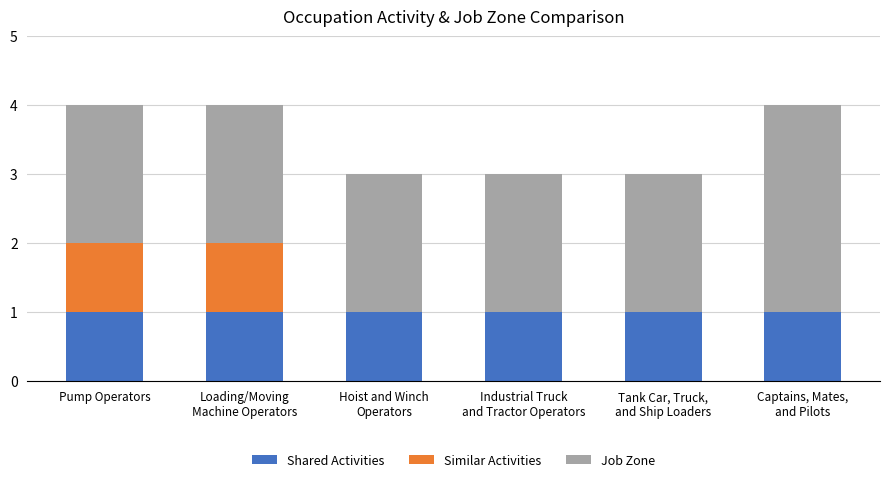

What is the average value of the Shared Activities series?

1